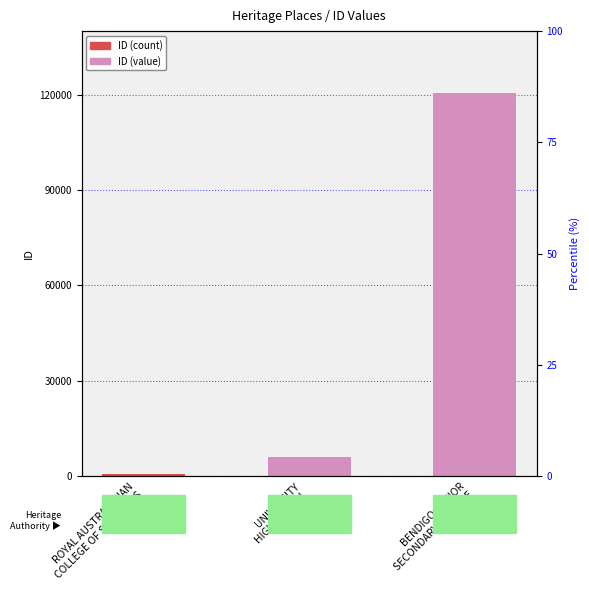

List the labels in order of value, largest first.

BENDIGO SENIOR
SECONDARY COLLEGE, UNIVERSITY
HIGH SCHOOL, ROYAL AUSTRALASIAN
COLLEGE OF SURGEONS